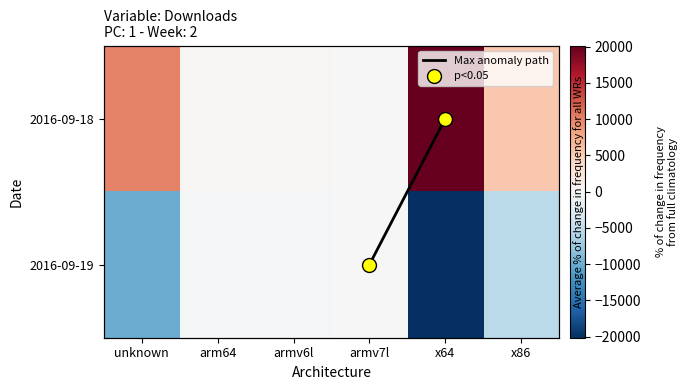

Reading left to right, list all the values displayed in this chart.

2016-09-18: unknown=10006.5	arm64=227.5	armv6l=177.0	armv7l=147.0	x64=20154.5	x86=5458.0
2016-09-19: unknown=-10006.5	arm64=-227.5	armv6l=-177.0	armv7l=-147.0	x64=-20154.5	x86=-5458.0